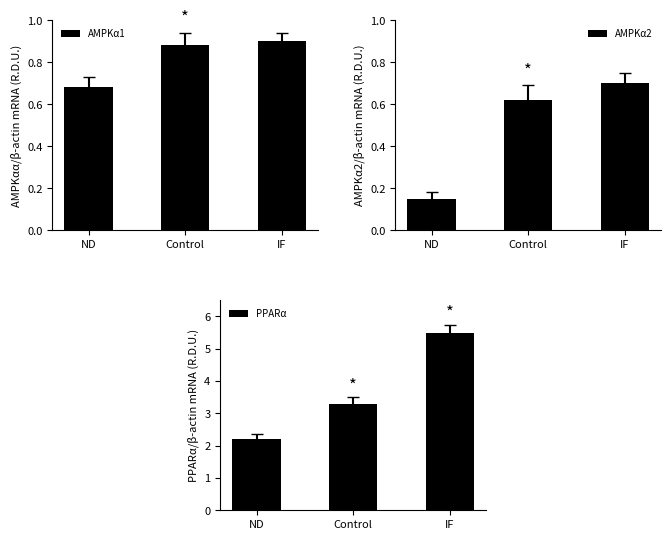

The value of AMPKα2 at ND is 0.1. True or false?

True